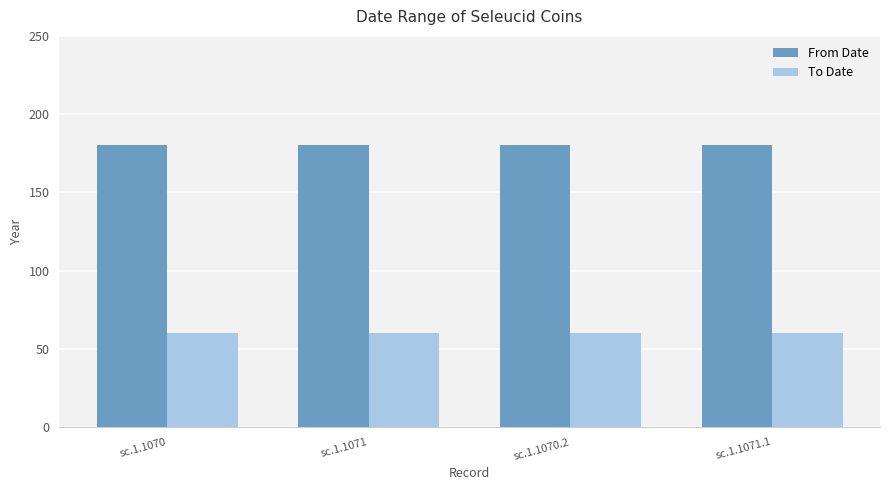

What are all the series names shown in the legend?

From Date, To Date